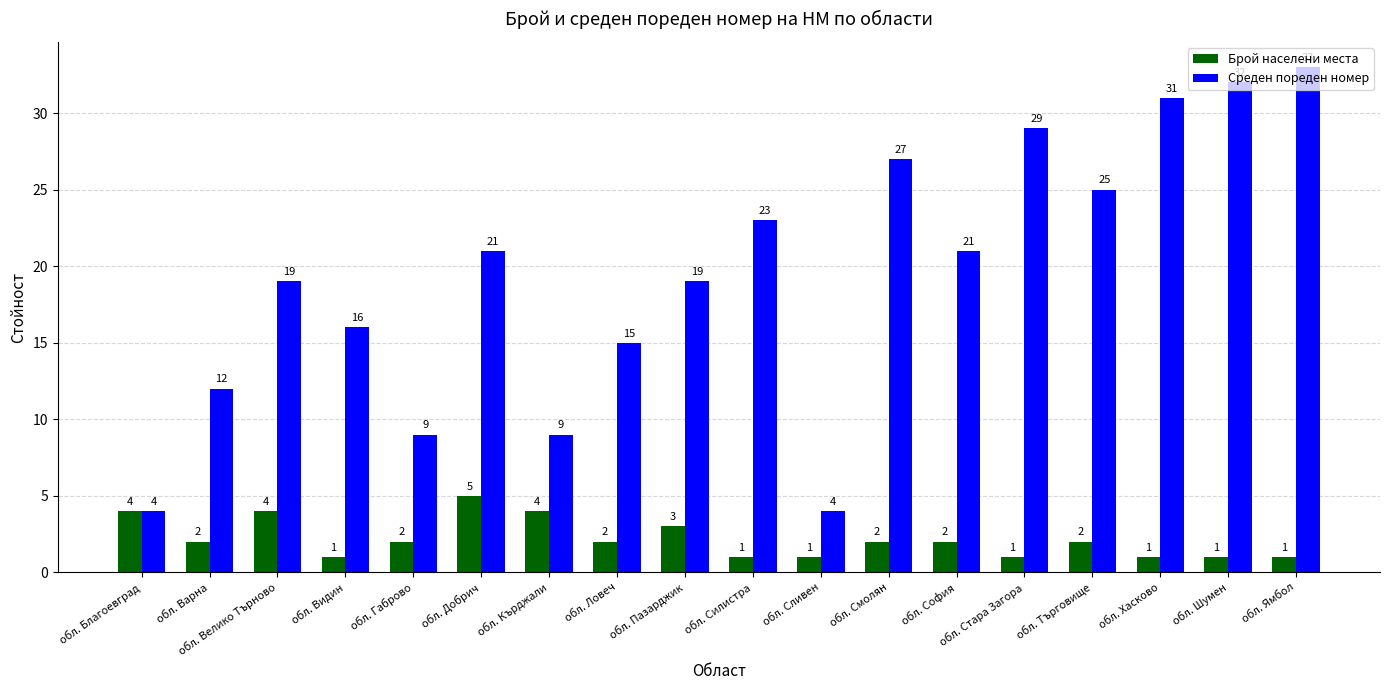

Is the value of Брой населени места at обл. Благоевград greater than the value of Среден пореден номер at обл. Хасково?

No